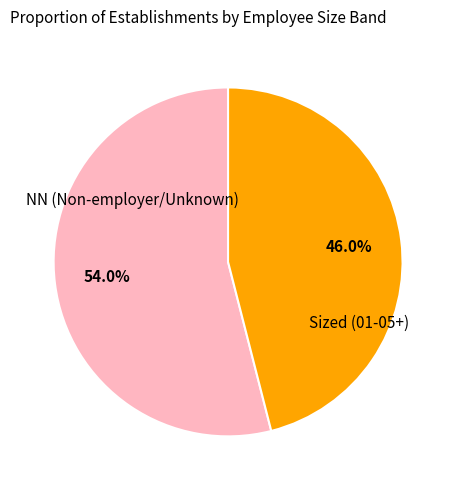

What is the majority slice?

NN